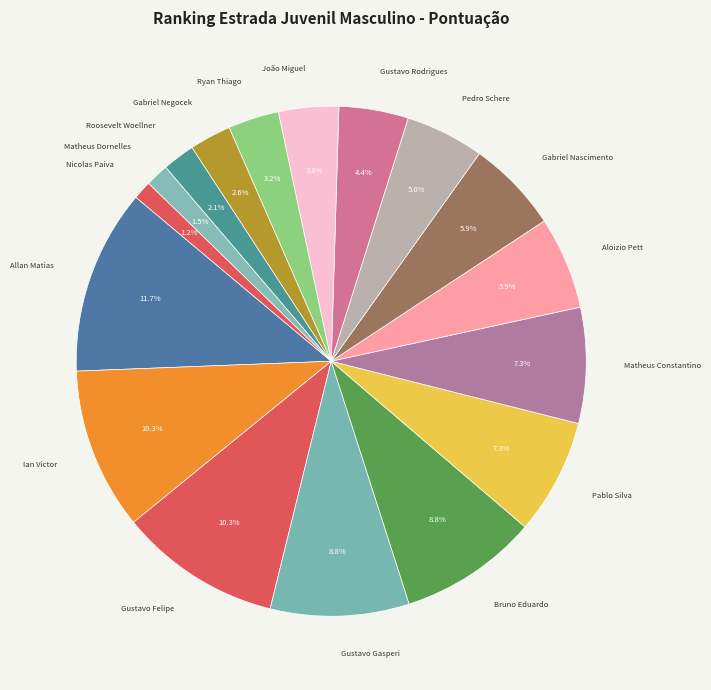

Between Gustavo Gasperi and Gabriel Negocek, which is larger?

Gustavo Gasperi